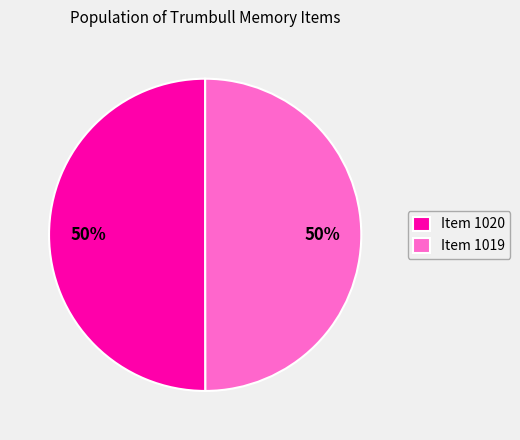

How many slices are in this pie chart?

2